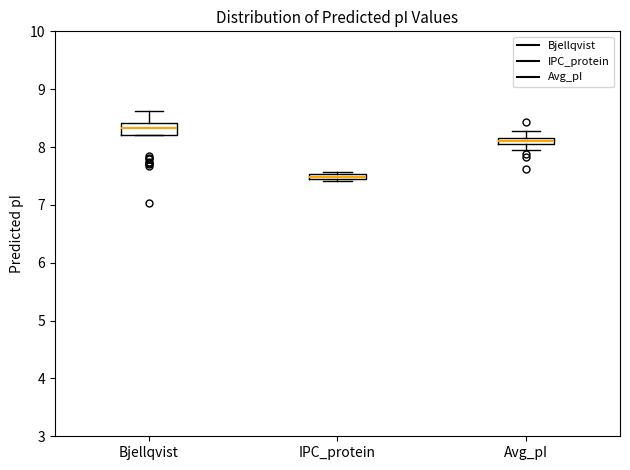

Which box has the highest median line?

Bjellqvist